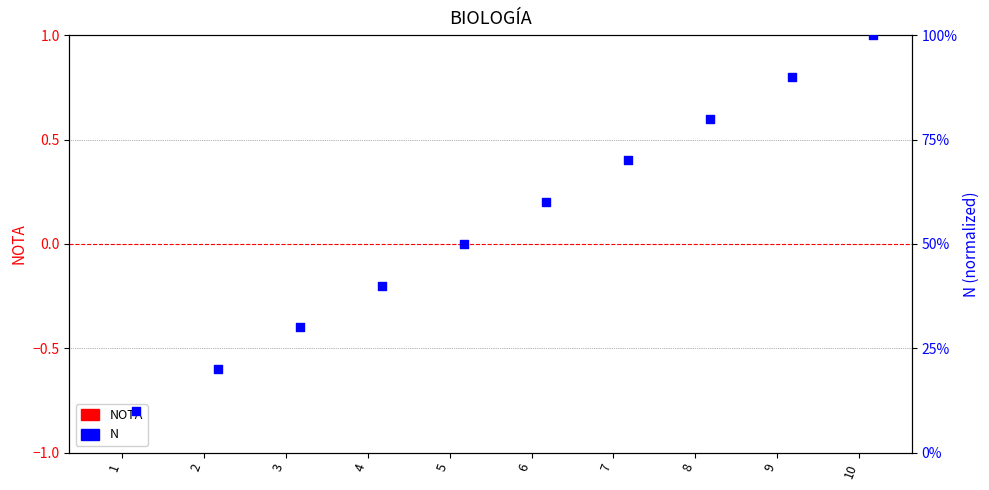

At which category is the sum across all series the highest?

10